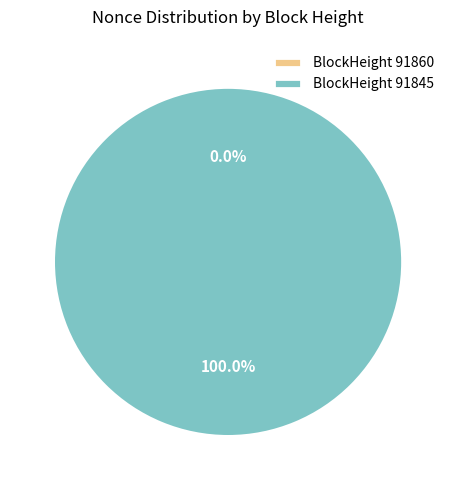

What percentage is the 91845 slice, to the nearest percent?

100%